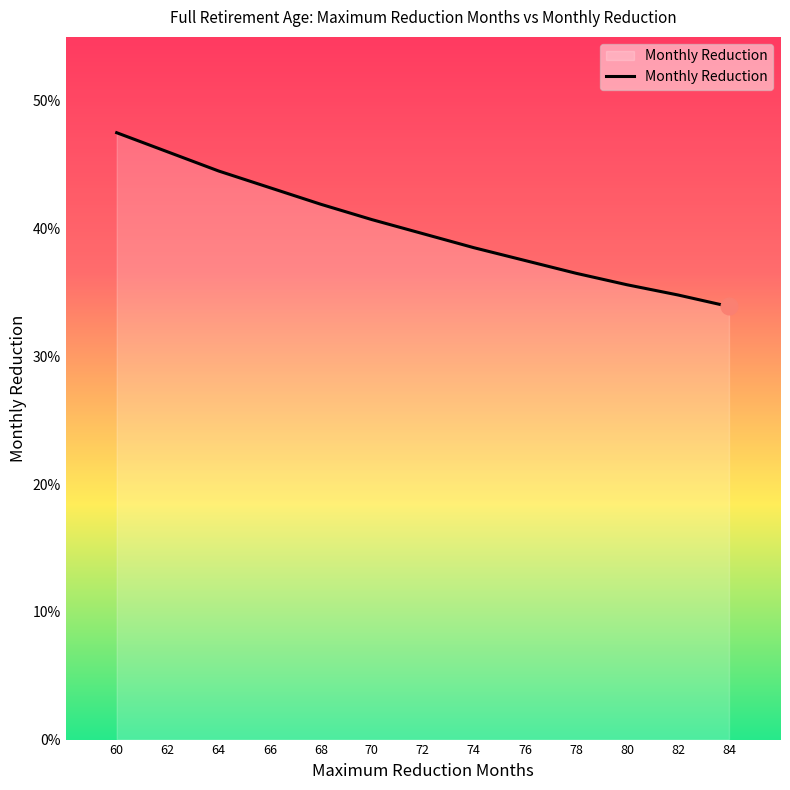

The chart shows a value of 0.2 at 78. True or false?

False